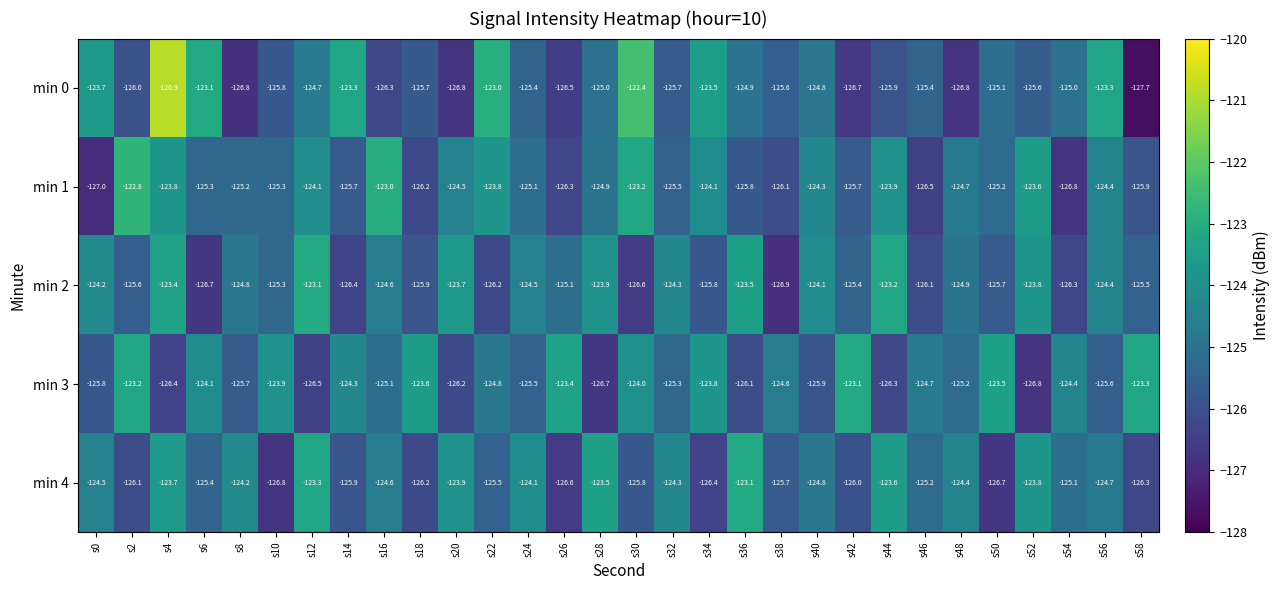

What value does the min 3 series have at s46?

-124.7